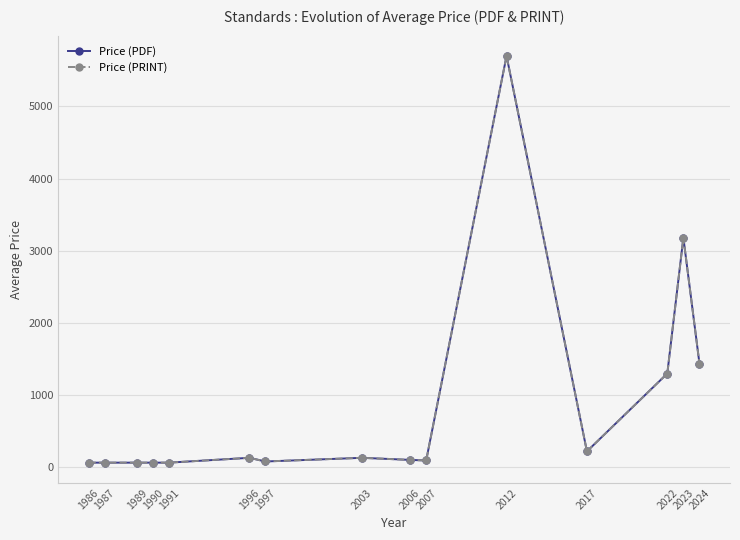

The Price (PDF) series shows 151.8 at 2017. True or false?

False